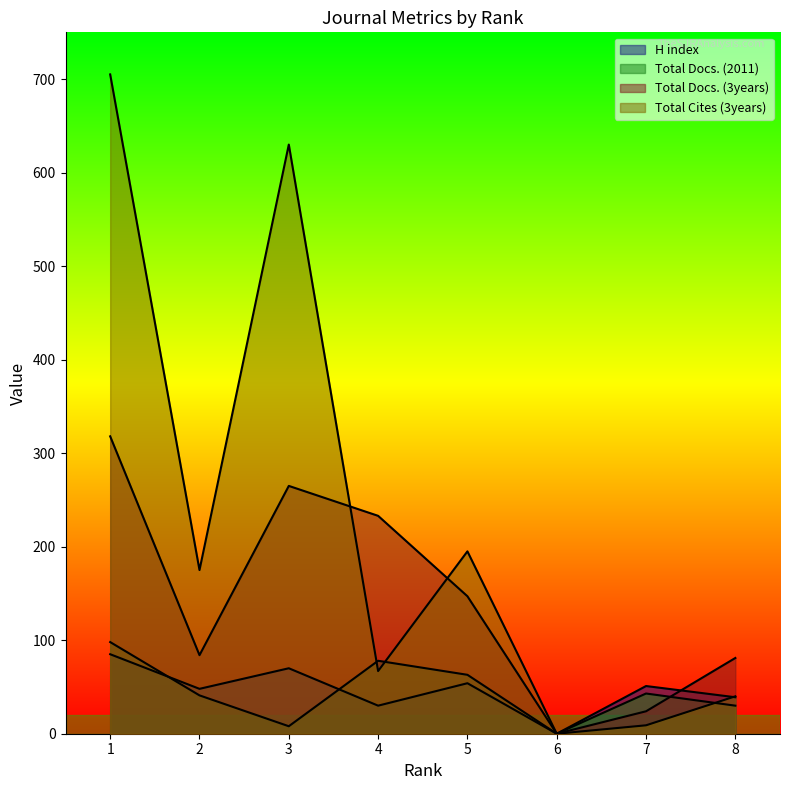

At which category is the sum across all series the highest?

1